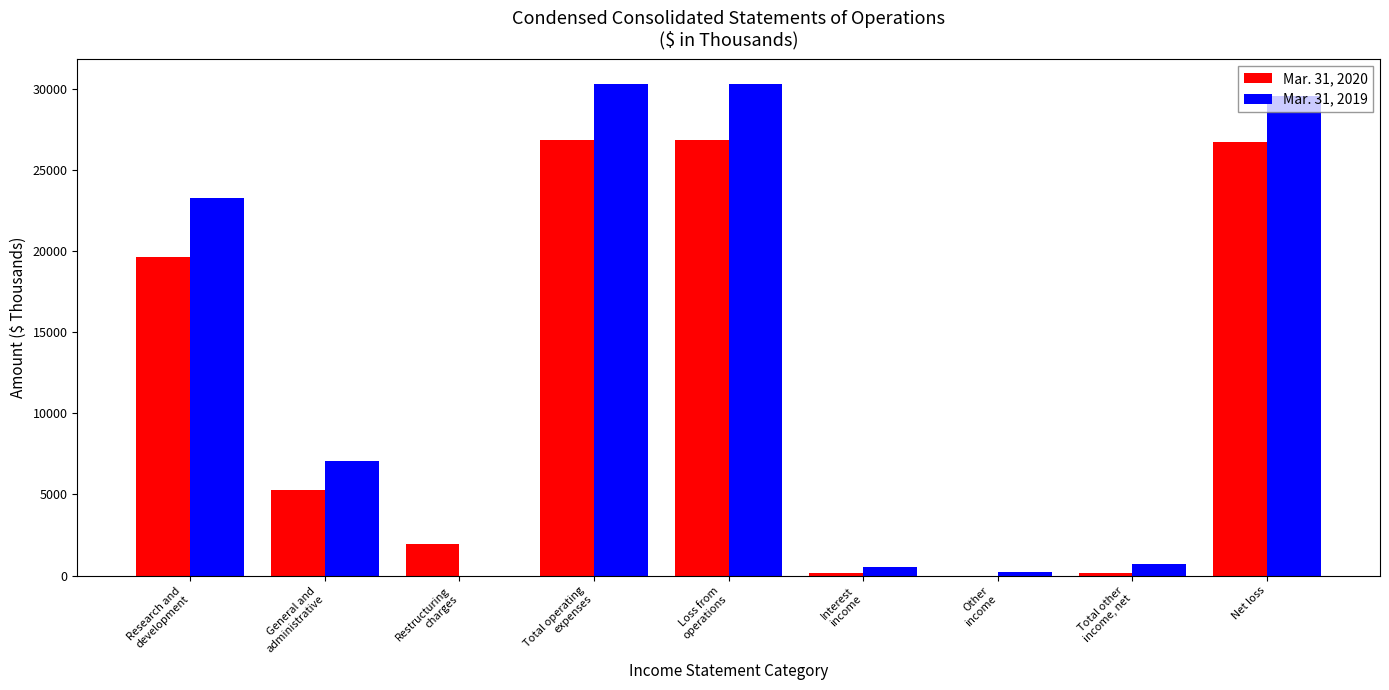

What is the maximum value shown in the chart?

30302